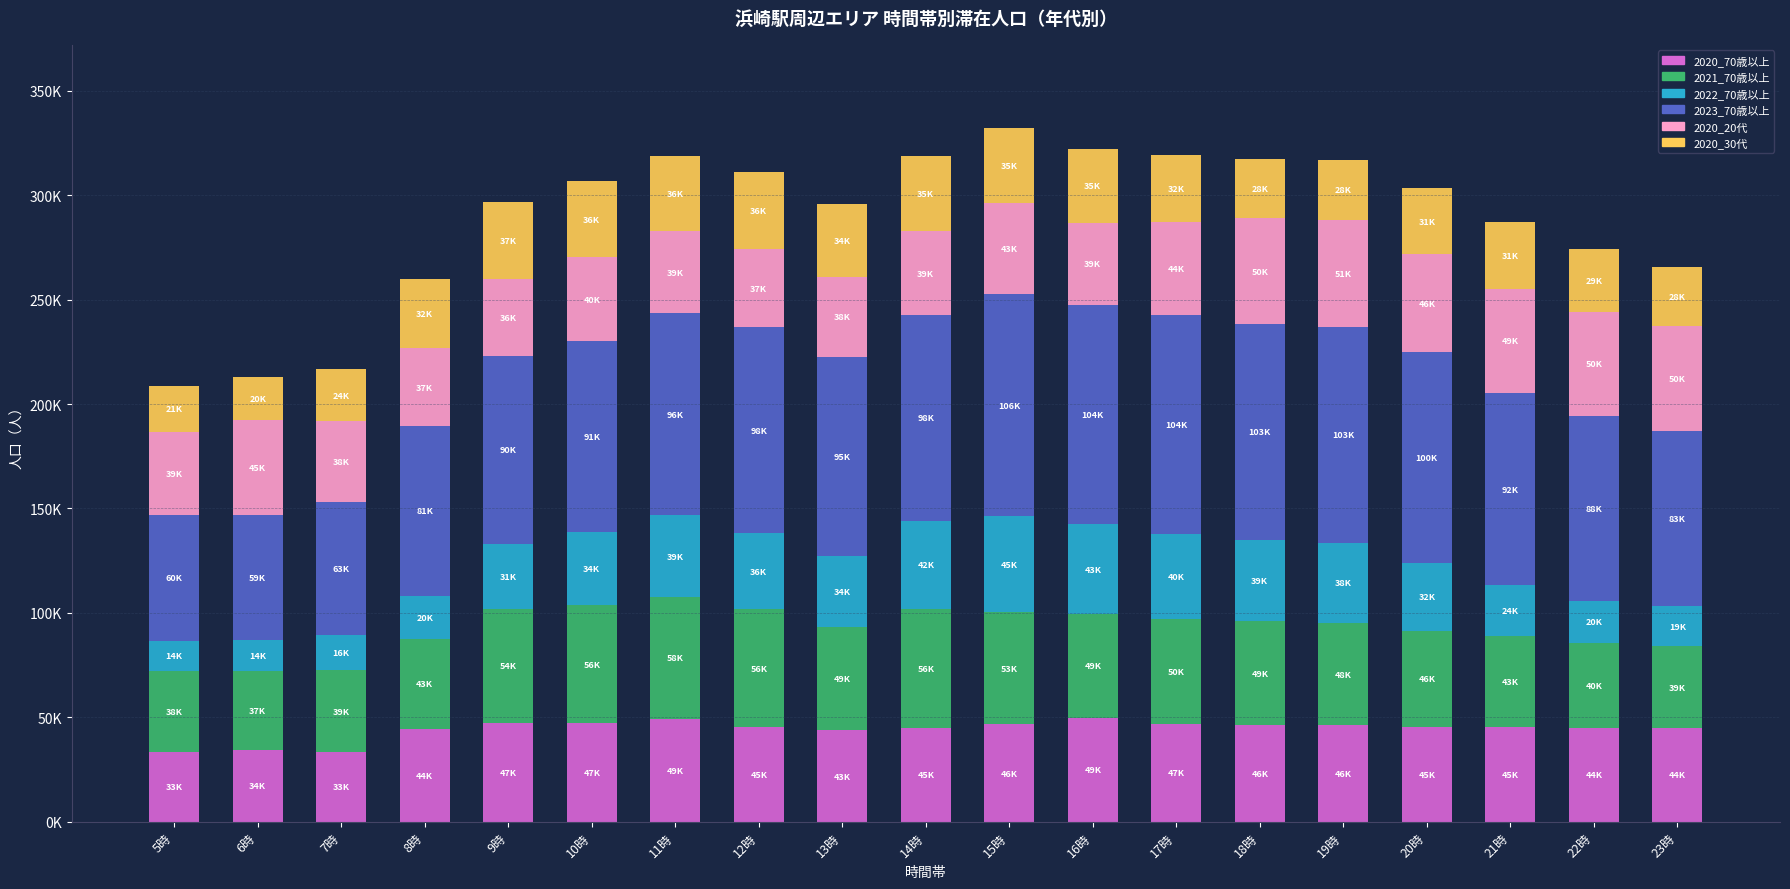

Does the chart contain stacked bars?

Yes